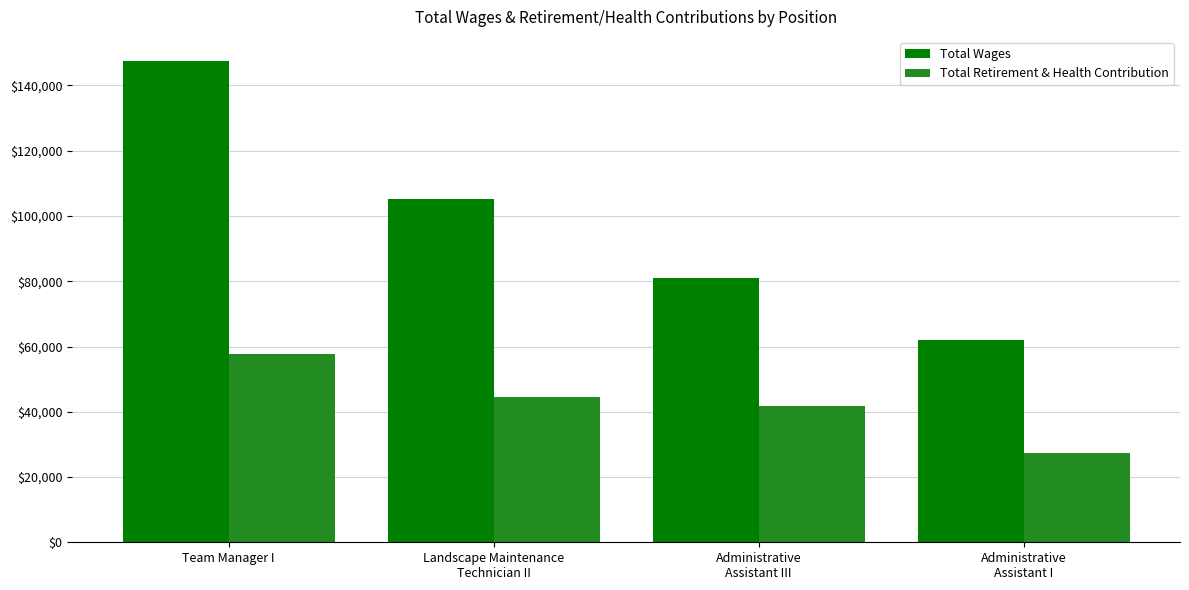

What is the label of the 1st bar from the right?

Administrative
Assistant I